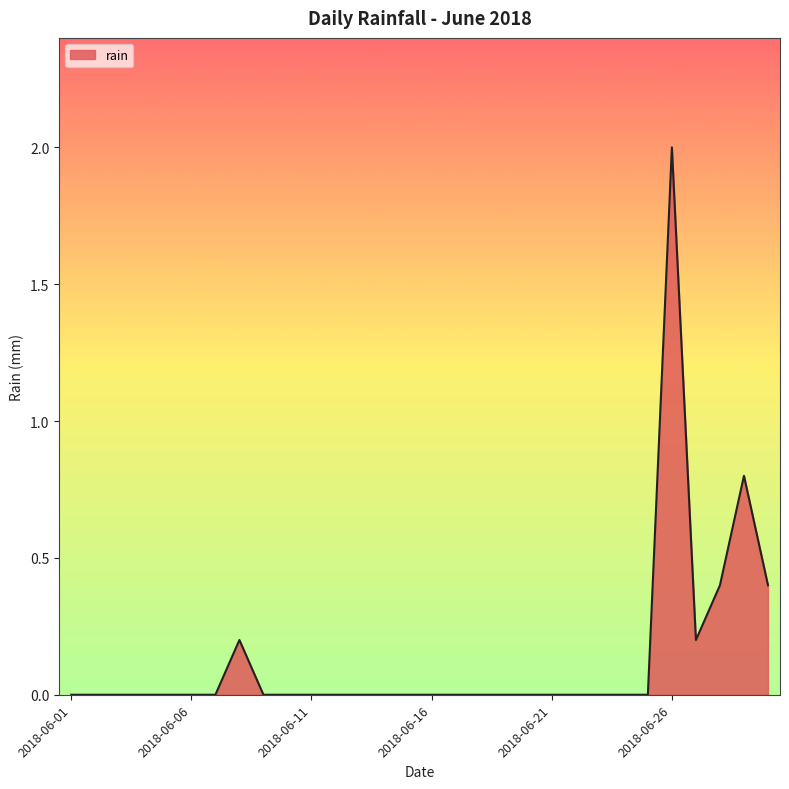

What is the difference between the maximum and minimum values?

2.0